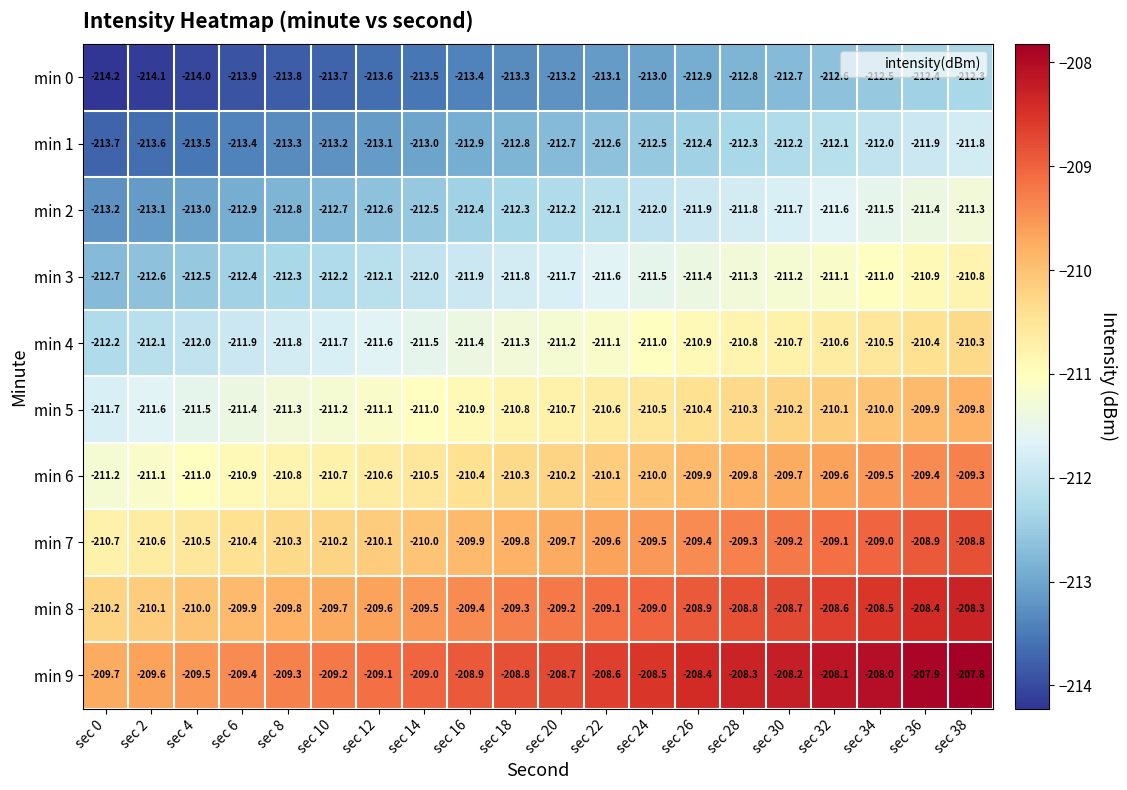

What is the total value across all series at sec 20?

-2109.5